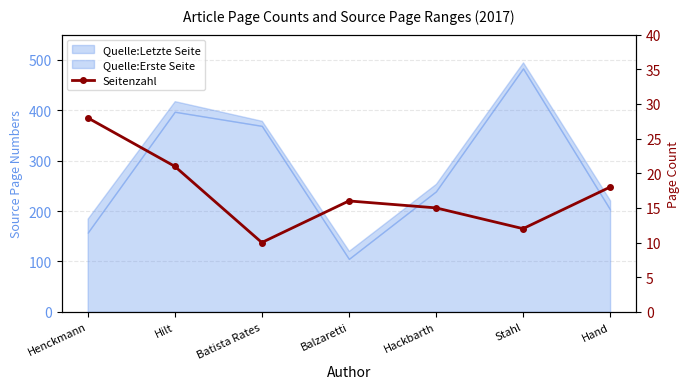

What is the label of the 6th point from the right?

Hilt